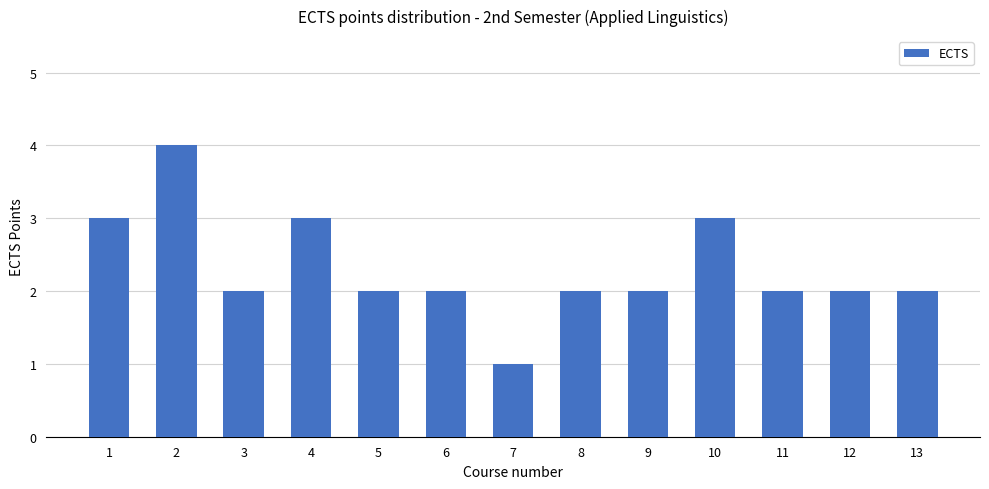

Reading right to left, what are all the values shown in this chart?

2	2	2	3	2	2	1	2	2	3	2	4	3